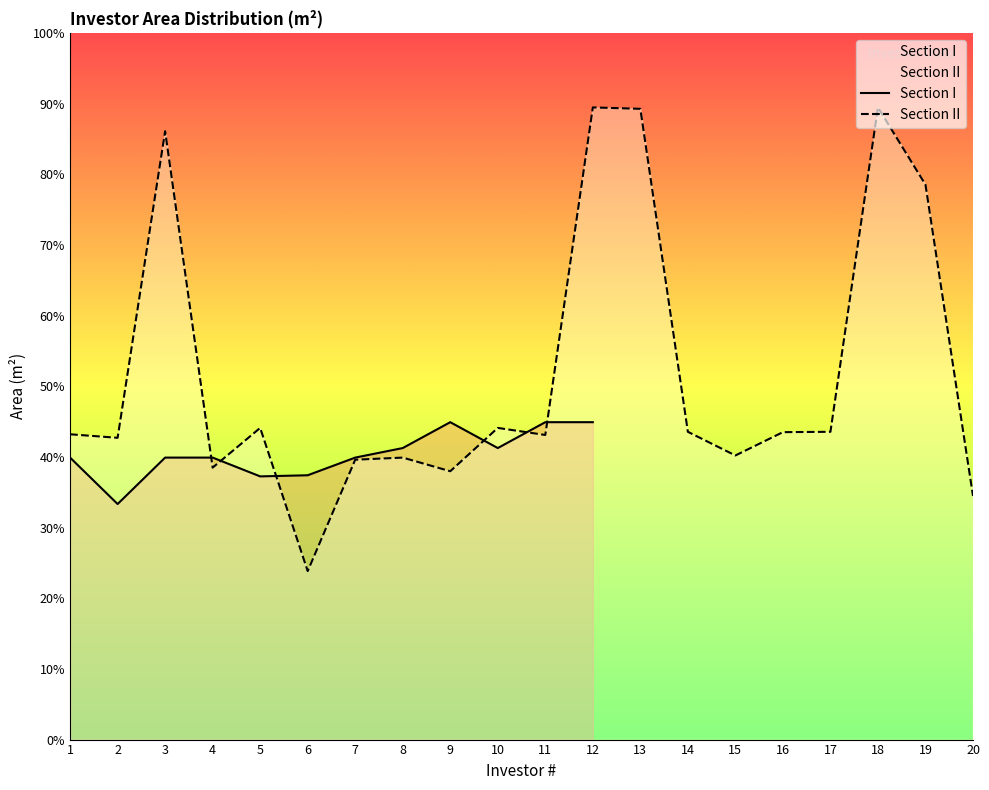

Is the value of Section II at 17 greater than the value of Section I at 12?

No